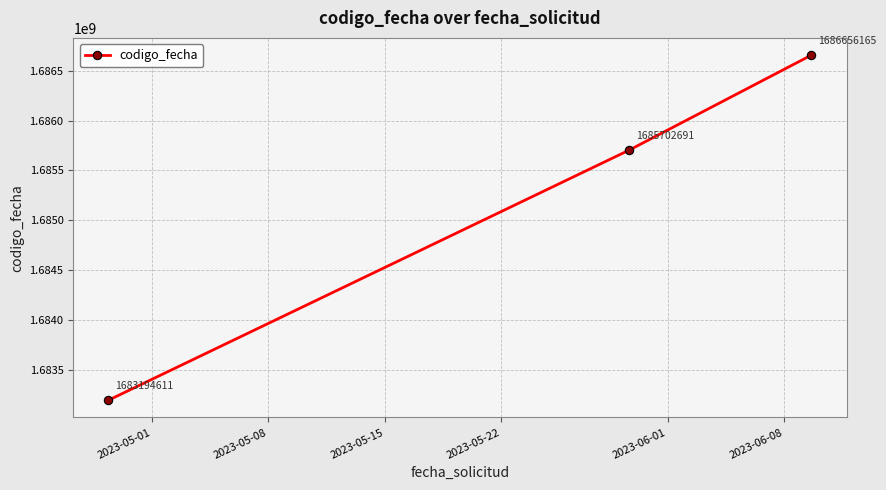

Reading left to right, what are all the values shown in this chart?

1683194611	1685702691	1686656165